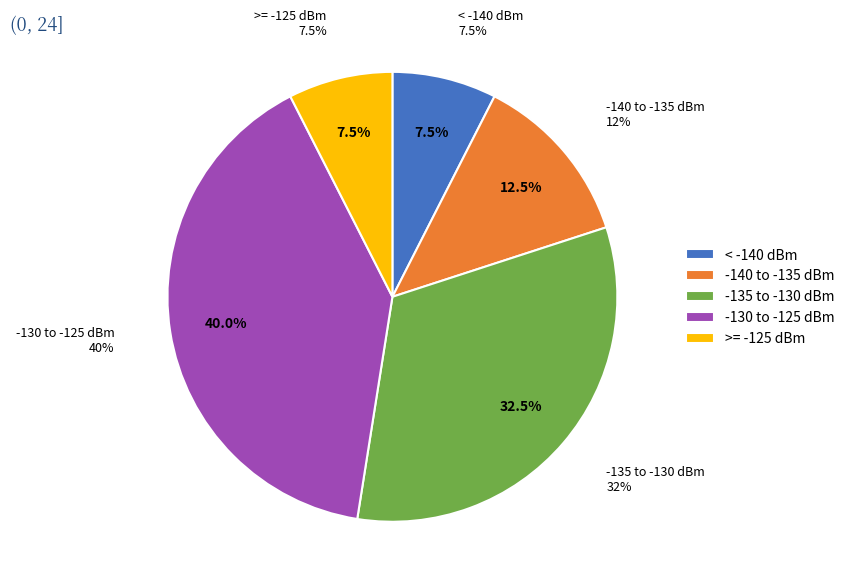

What portion of the pie excludes 39?

97.6%